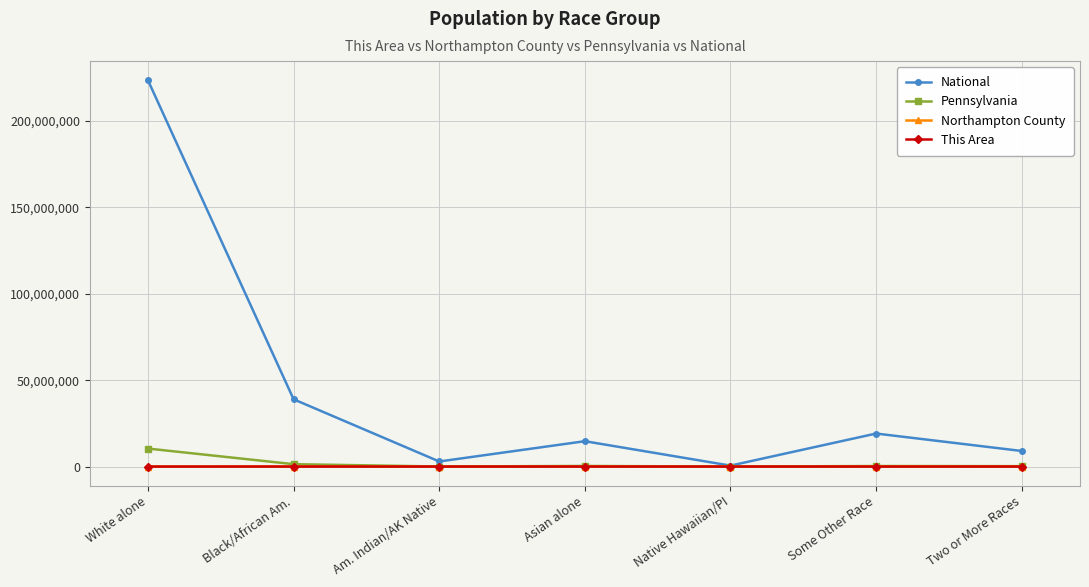

What is the difference between the This Area values at Asian alone and White alone?

135